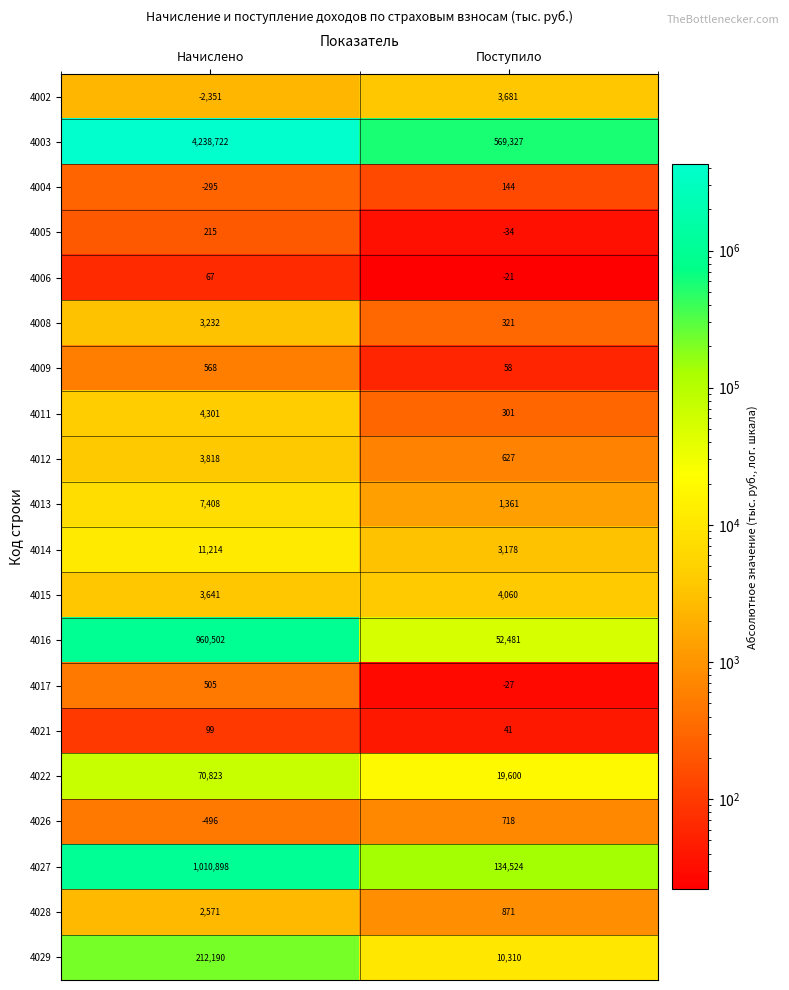

Which category has the lowest value across all series?

Начислено